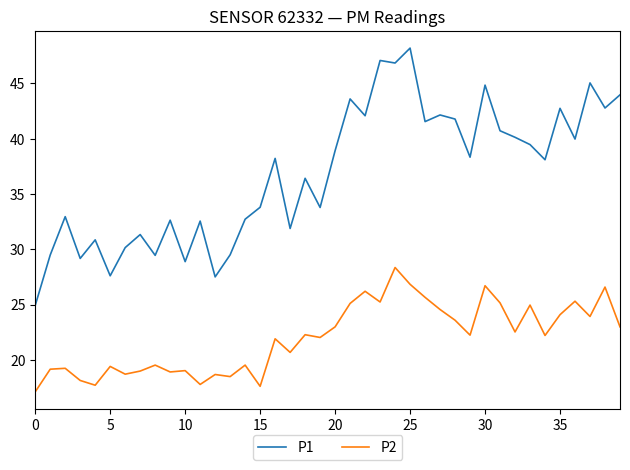

In P1, how many points are lower than both neighbors (excluding endpoints)?

14